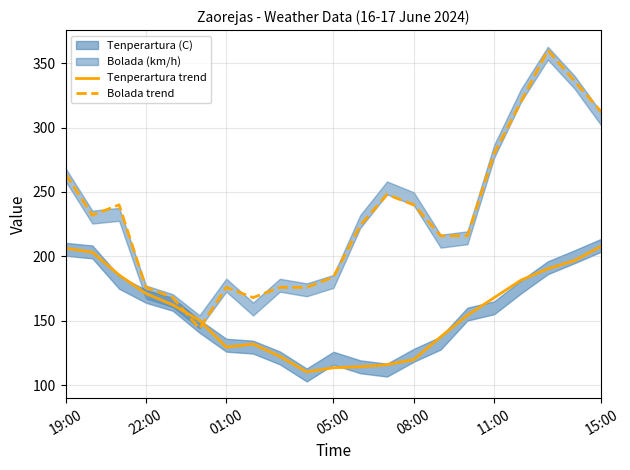

What is the average value of the Bolada trend series?

231.2